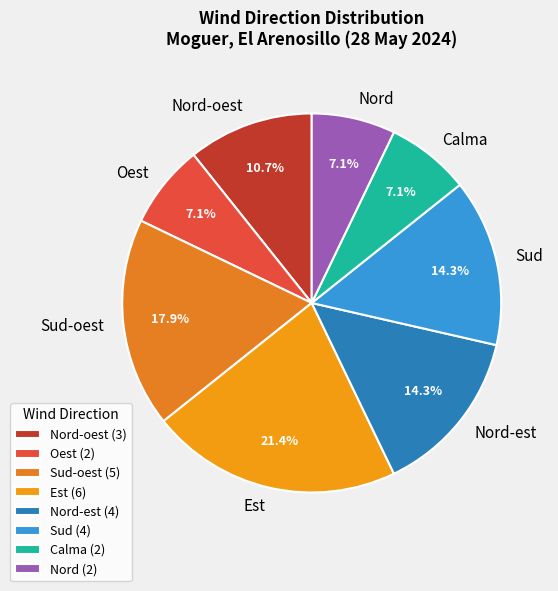

How many slices are in this pie chart?

8